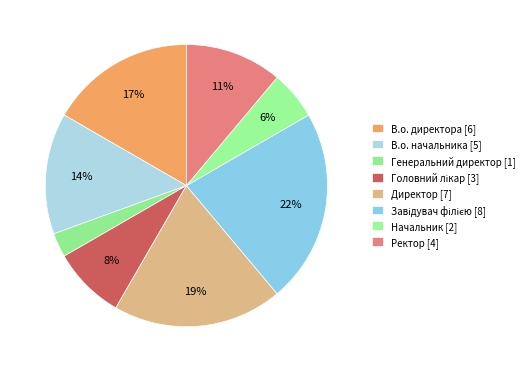

What percentage is the В.о. директора slice, to the nearest percent?

17%